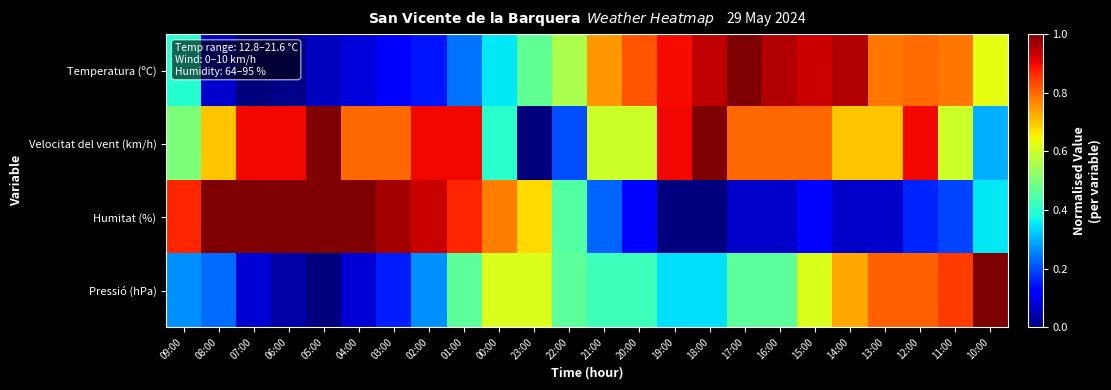

How many categories are shown in the chart?

24